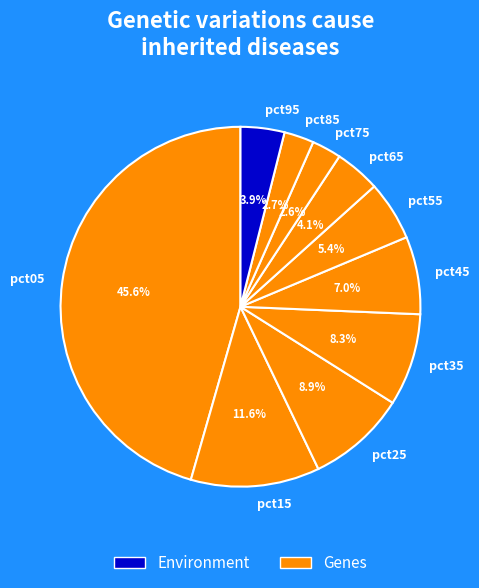

What is the largest slice in the pie chart?

pct05